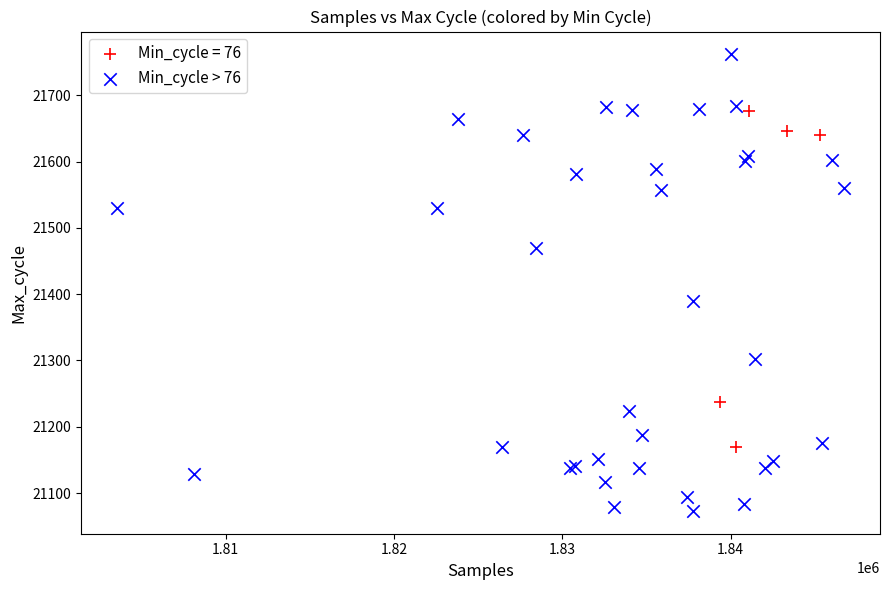

Which series reaches the minimum Y coordinate?

Min_cycle > 76